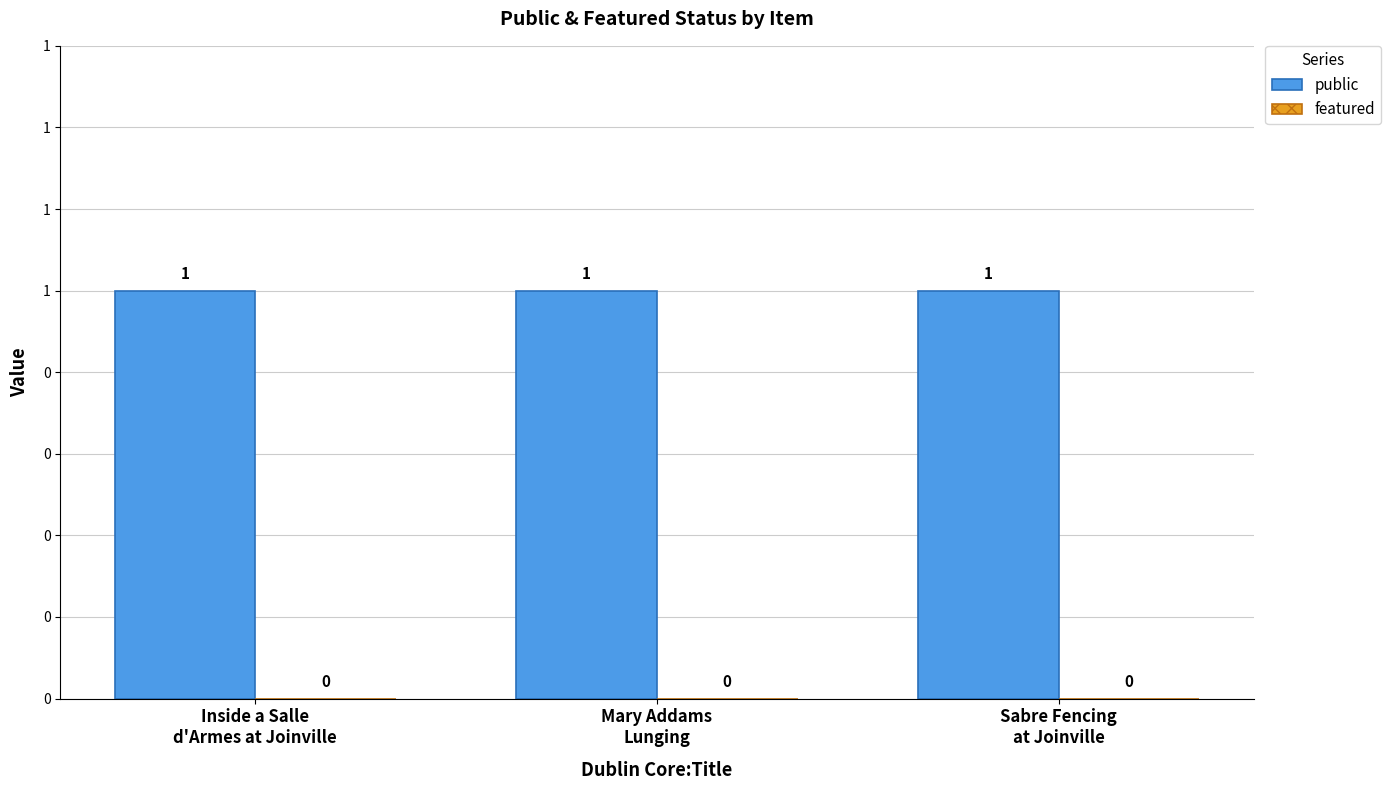

True or false: public has a value of 1 at Mary Addams
Lunging.

True